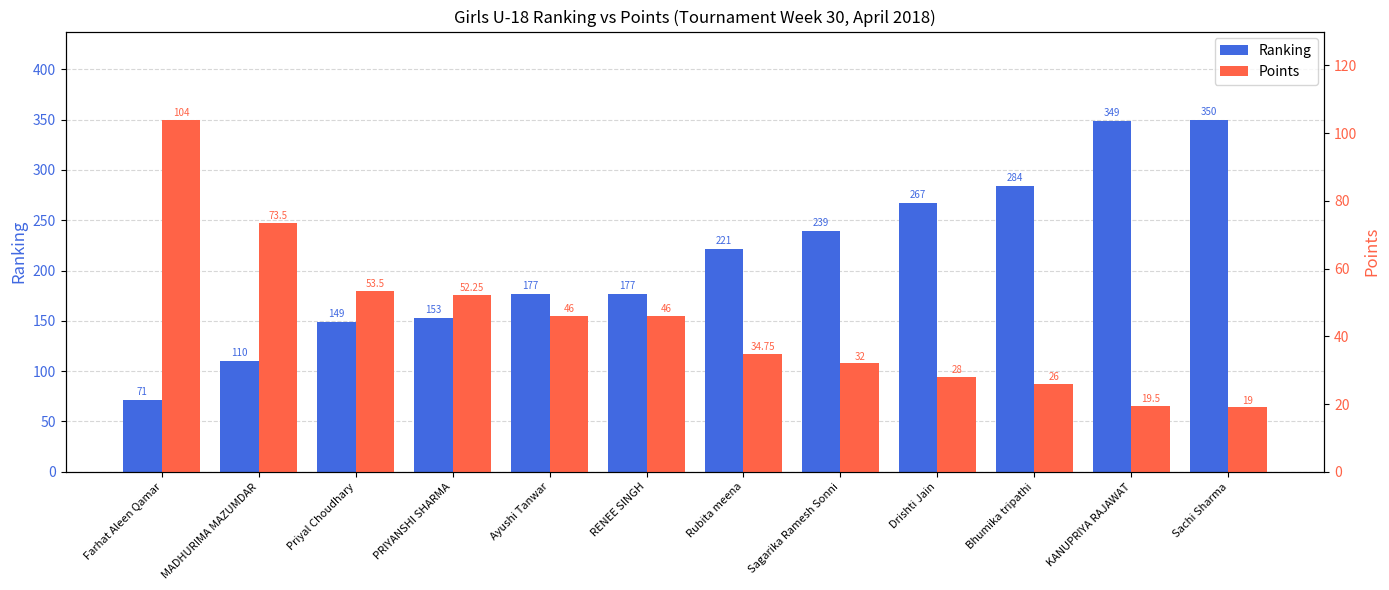

The value of Points at Bhumika tripathi is 12.0. True or false?

False